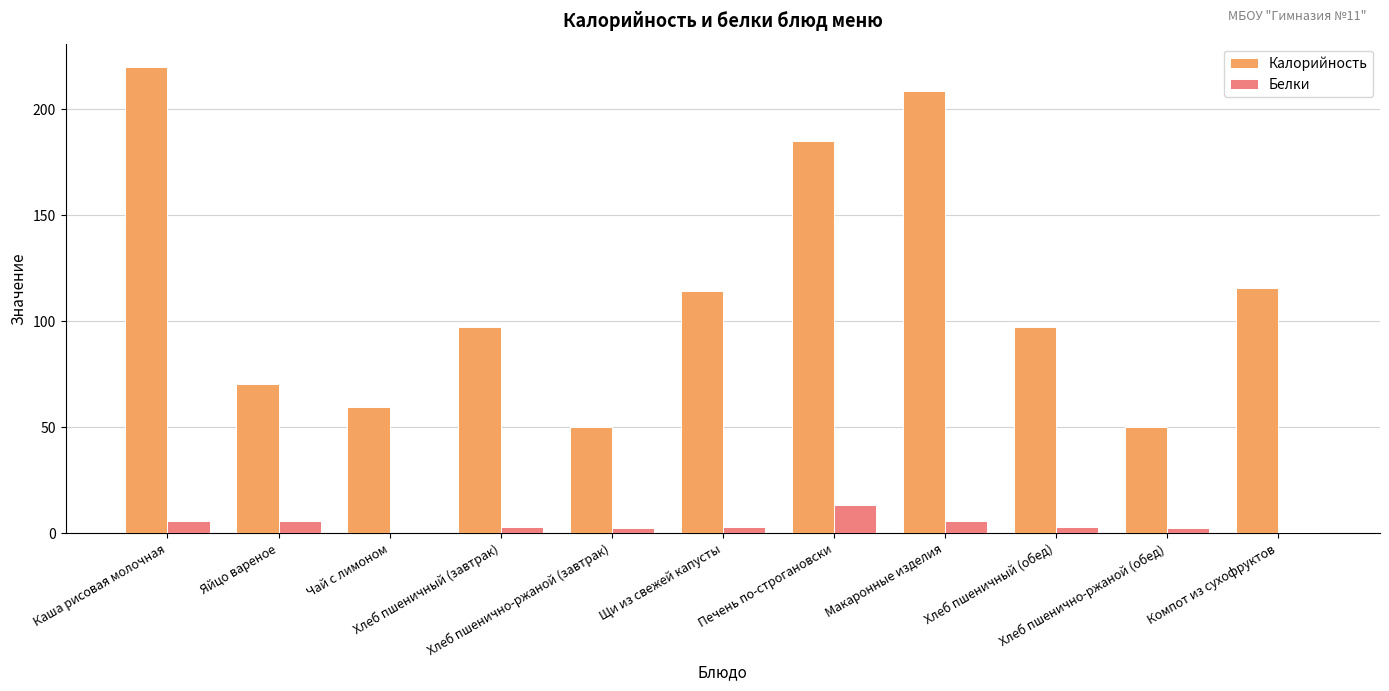

What is the sum of all Белки values?

45.7